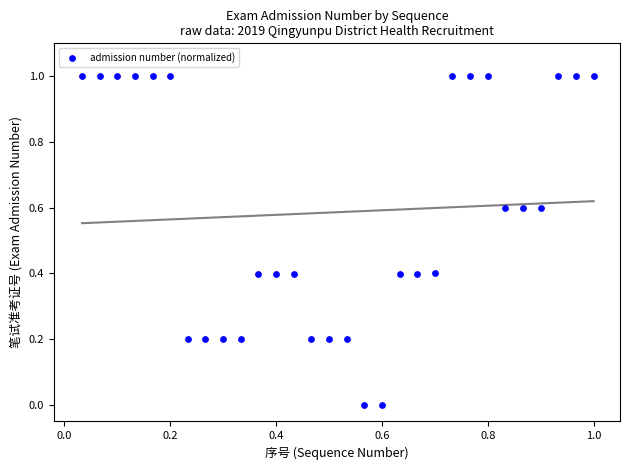

What is the range of Y values (max minus min)?

1.0